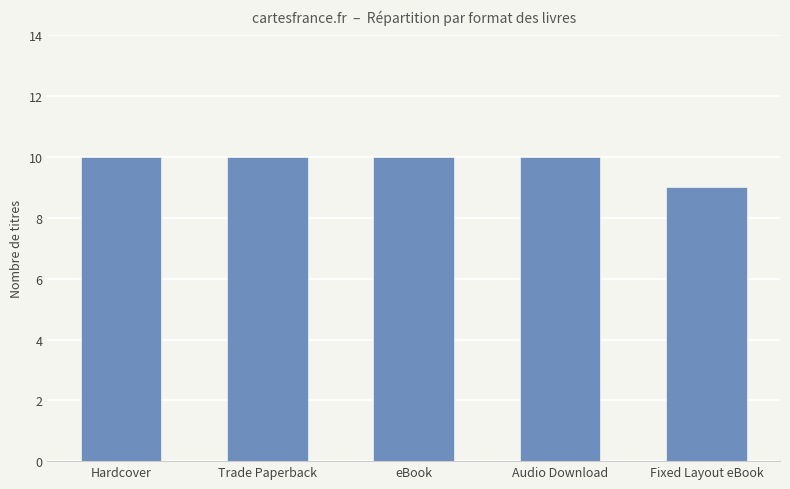

Reading right to left, transcribe all the data shown in this chart.

9	10	10	10	10